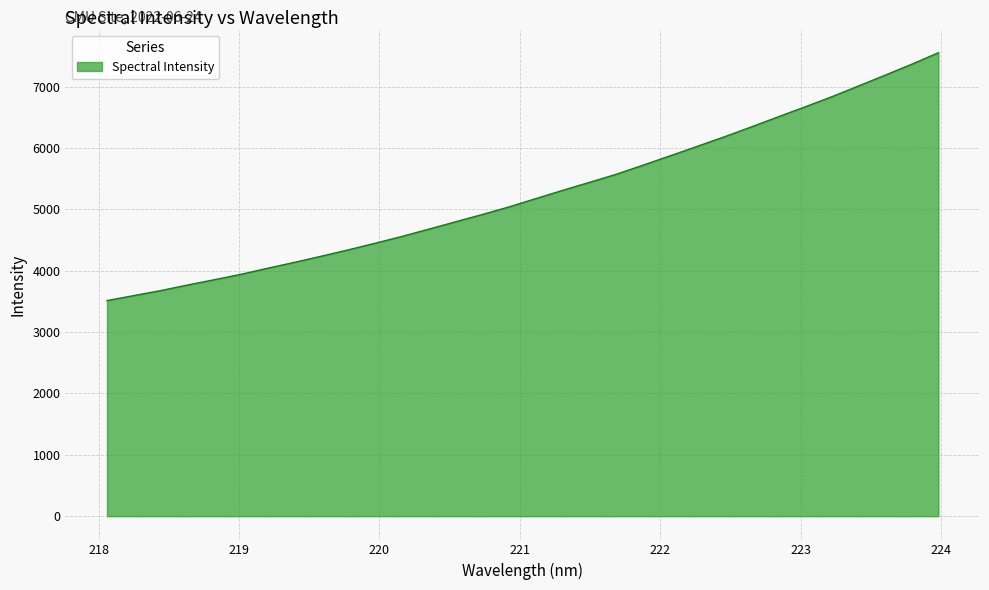

What is the difference between the maximum and minimum values?

4037.9